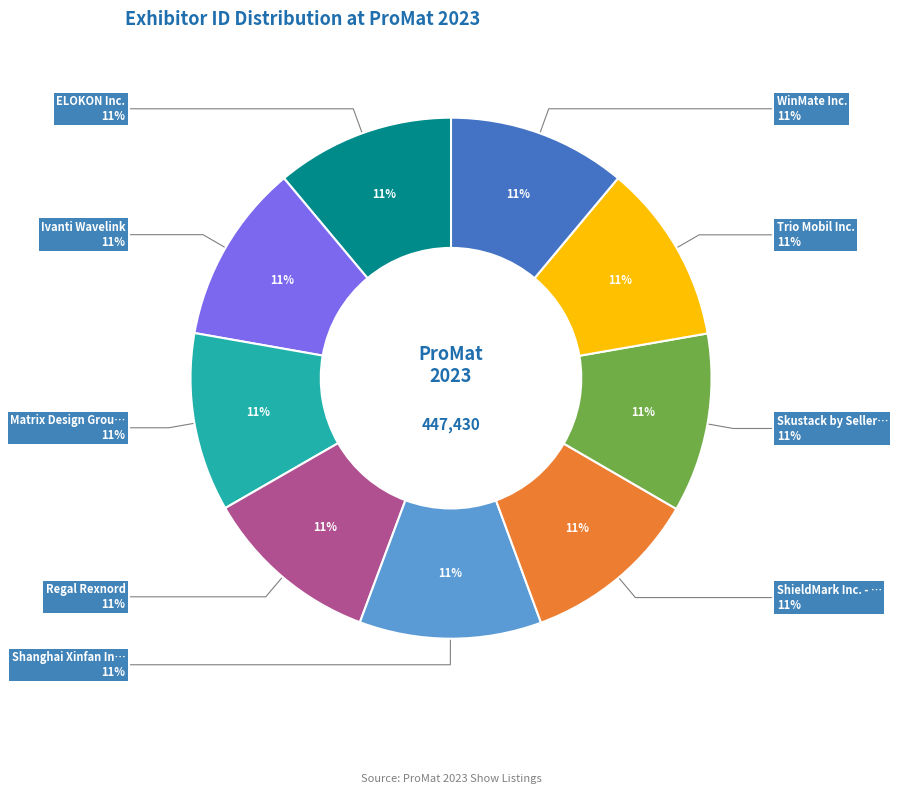

Between ELOKON Inc. and Regal Rexnord, which is larger?

ELOKON Inc.